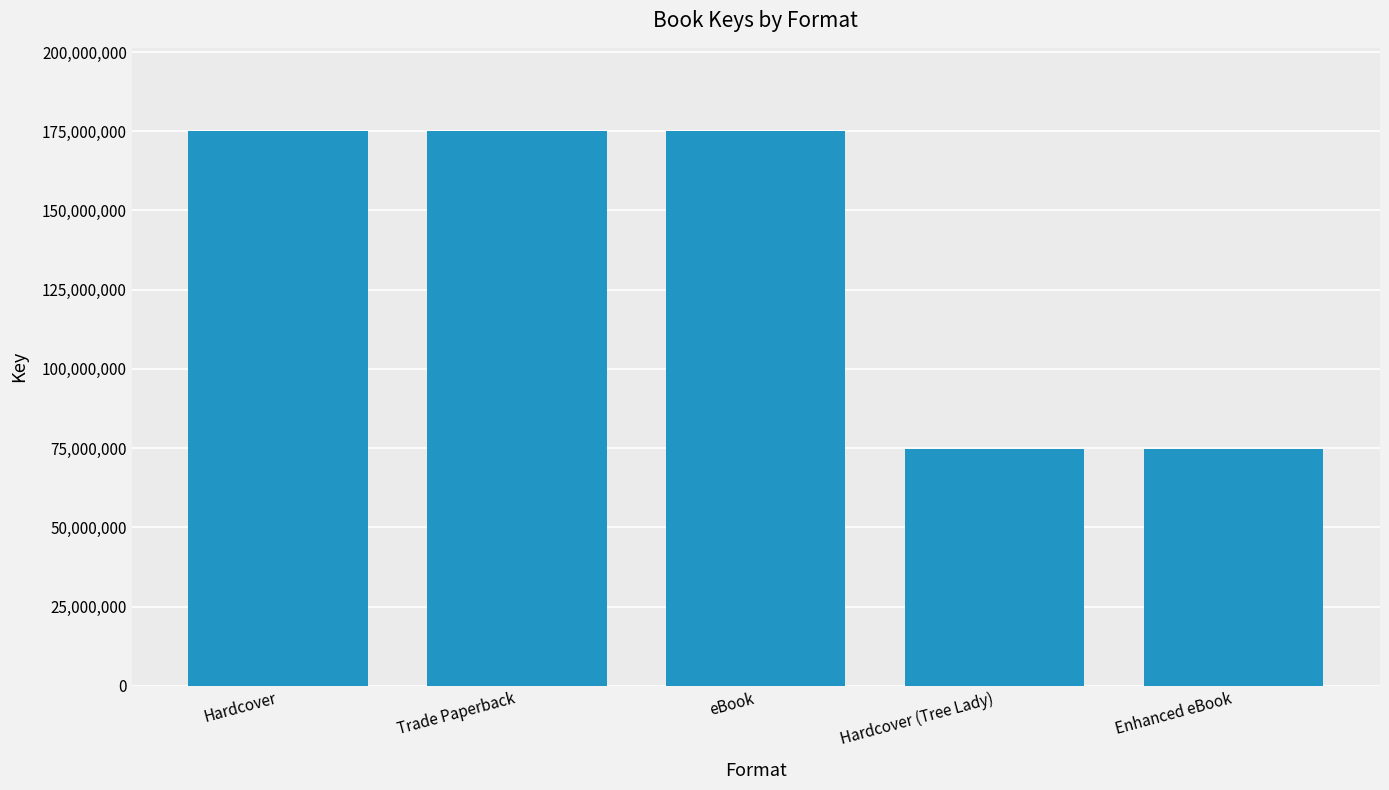

What is the minimum value shown in the chart?

74652274